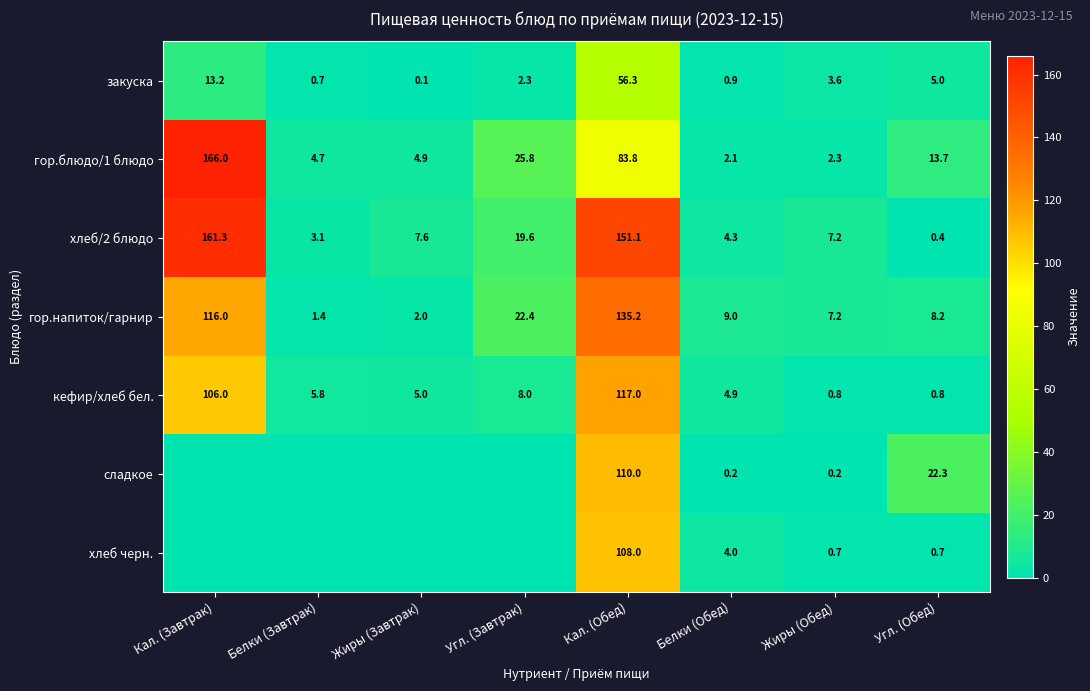

What is the total value across all series at Белки (Обед)?

25.4